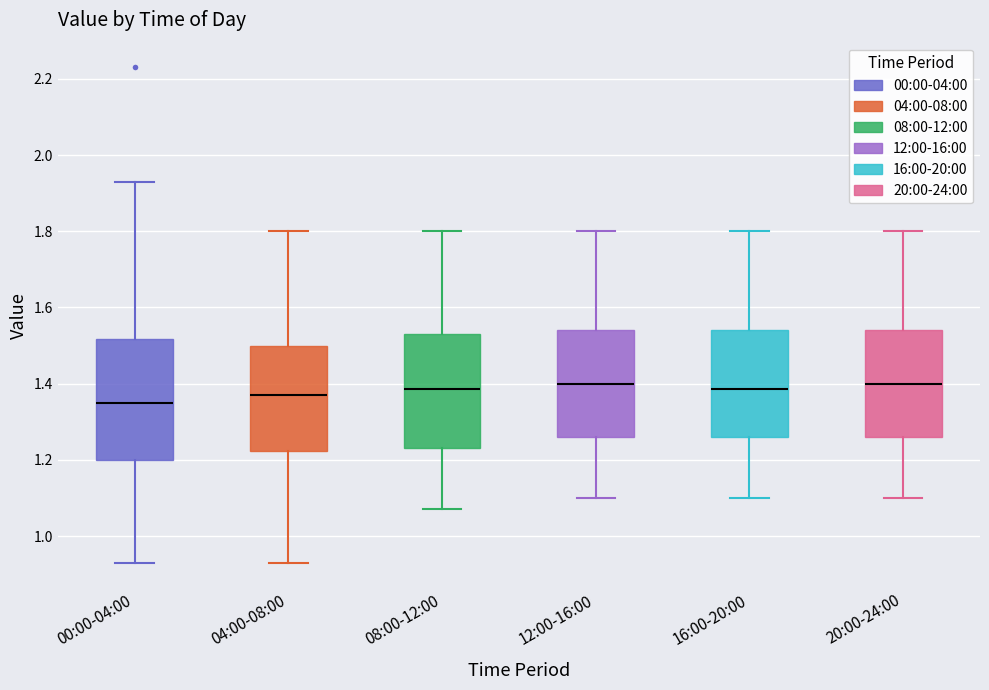

Reading left to right, read every box against the y-axis: the position of its median line, the range the box covers, and the ends of its whiskers. The values are not printed on the chart, so give them approximately, as read against the axis.

00:00-04:00: median 1.36, box 1.20 to 1.52, whiskers 0.94 to 1.94
04:00-08:00: median 1.38, box 1.22 to 1.50, whiskers 0.94 to 1.80
08:00-12:00: median 1.38, box 1.24 to 1.54, whiskers 1.08 to 1.80
12:00-16:00: median 1.40, box 1.26 to 1.54, whiskers 1.10 to 1.80
16:00-20:00: median 1.38, box 1.26 to 1.54, whiskers 1.10 to 1.80
20:00-24:00: median 1.40, box 1.26 to 1.54, whiskers 1.10 to 1.80